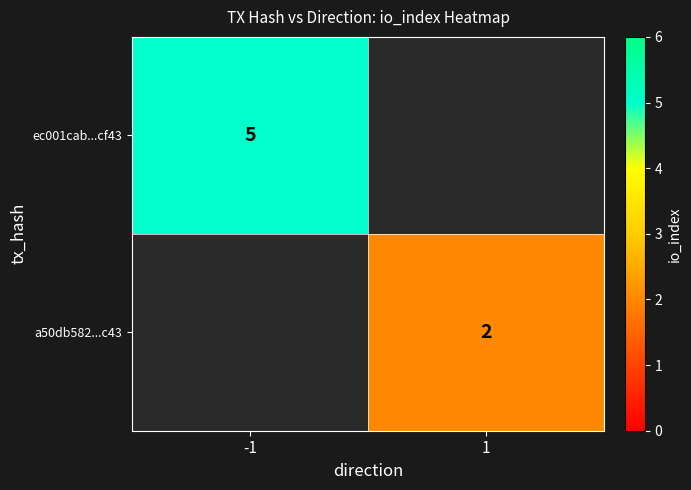

The value of ec001cab...cf43 at -1 is 5. True or false?

True